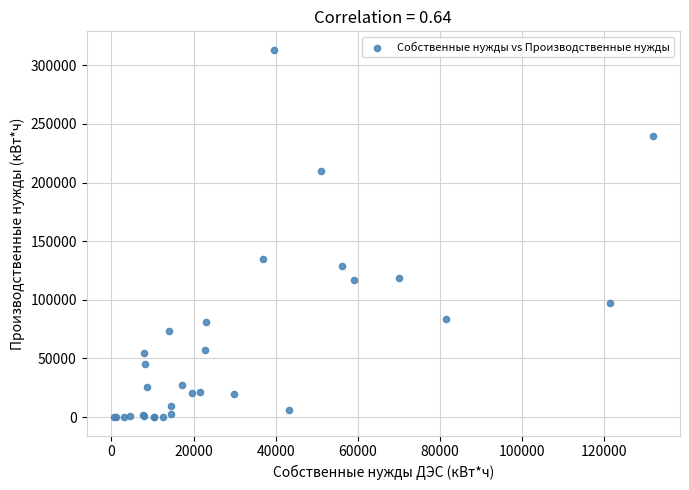

What Y value in the scatter plot is closest to 156594?

135106